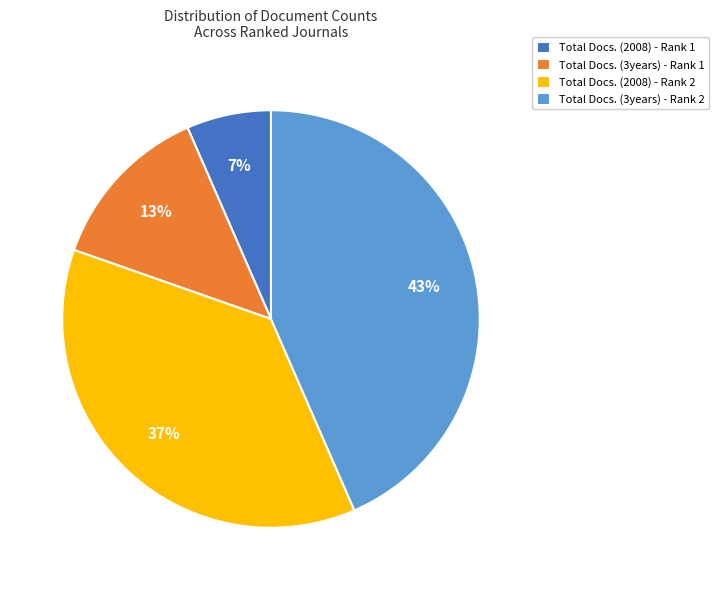

Is Total Docs. (2008) - Rank 1 the majority of the pie?

No